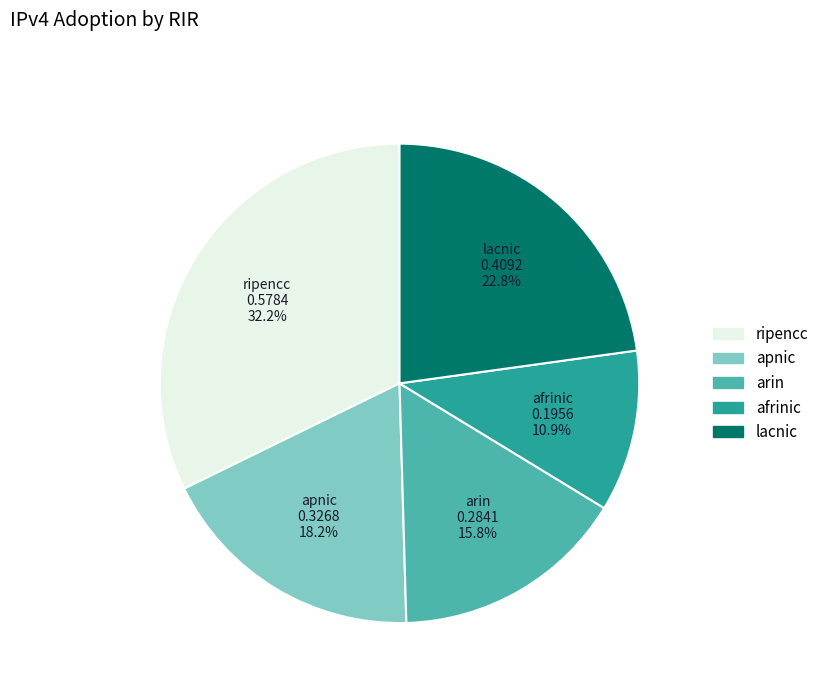

Which has a higher value, ripencc or lacnic?

ripencc